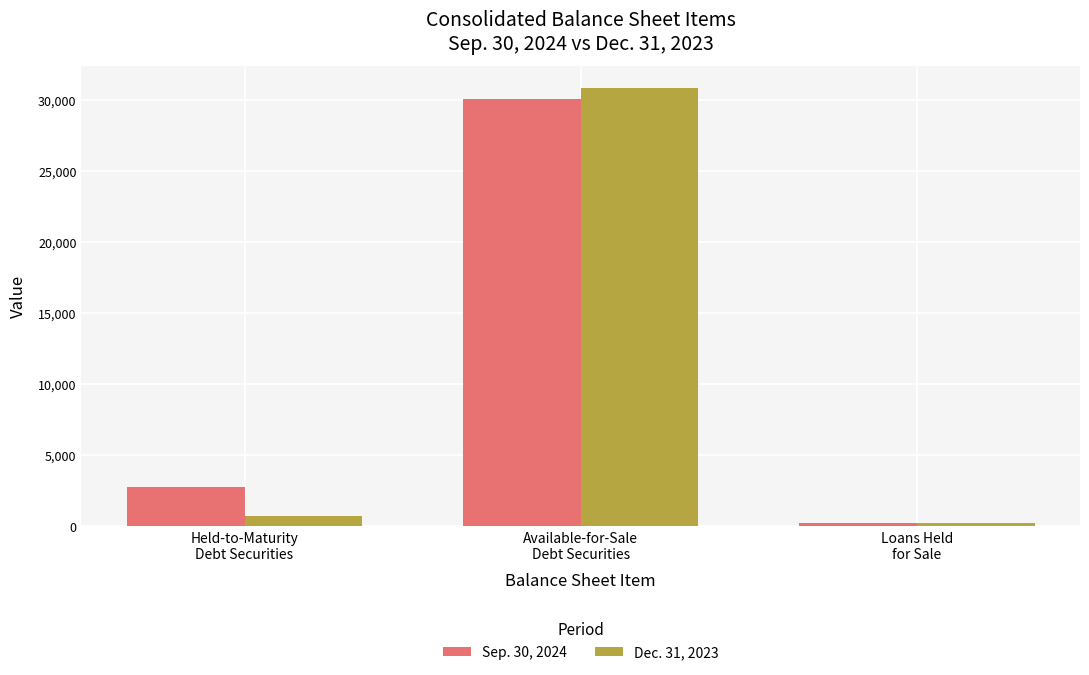

What is the average value of the Sep. 30, 2024 series?

11035